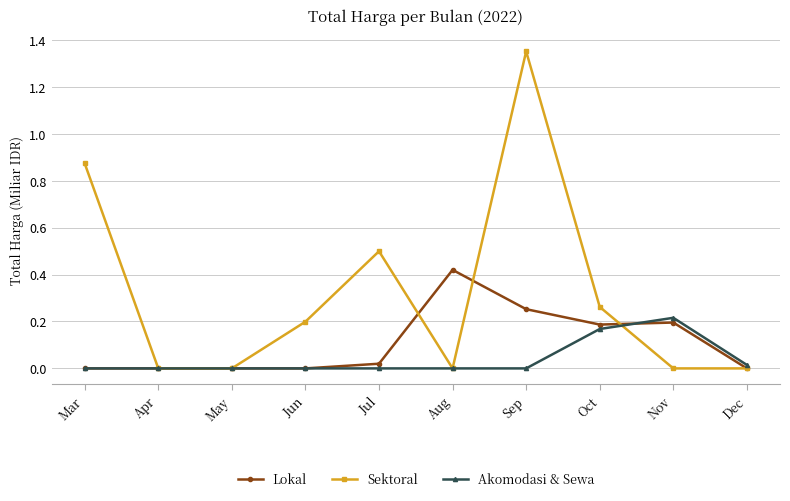

In Akomodasi & Sewa, how many points are higher than both neighbors (excluding endpoints)?

1